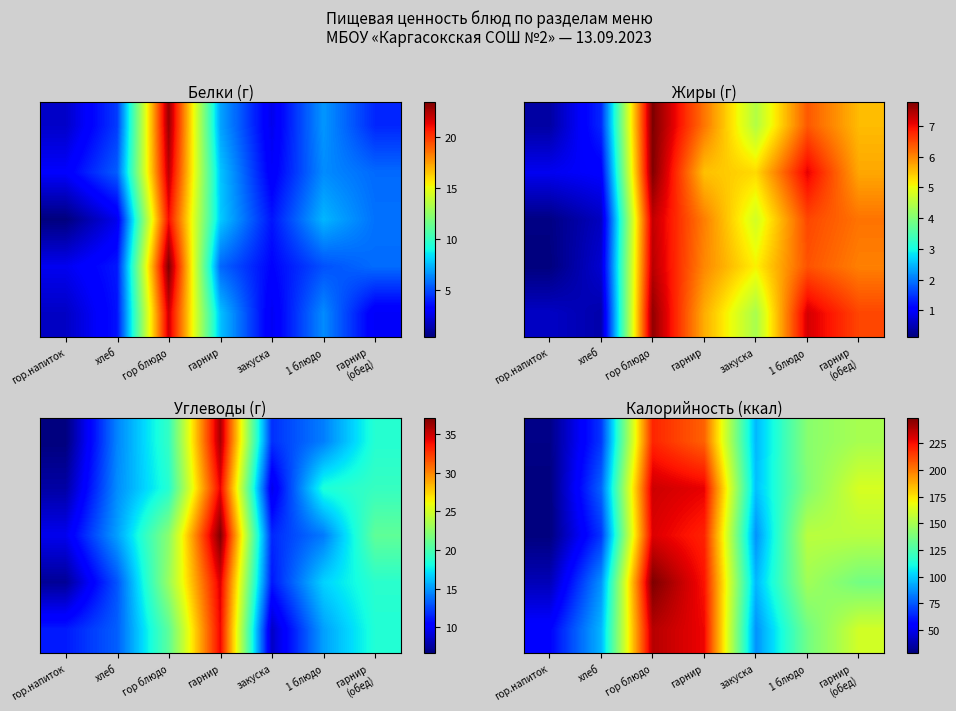

List the labels in order of row_1 value, largest first.

гор блюдо, гарнир, гарнир
(обед), 1 блюдо, закуска, хлеб, гор.напиток